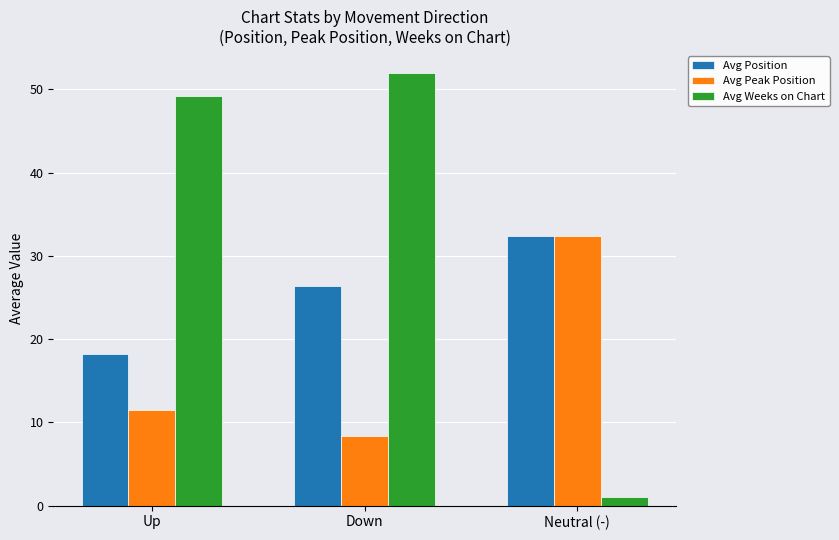

What is the total value across all series at Down?

86.7